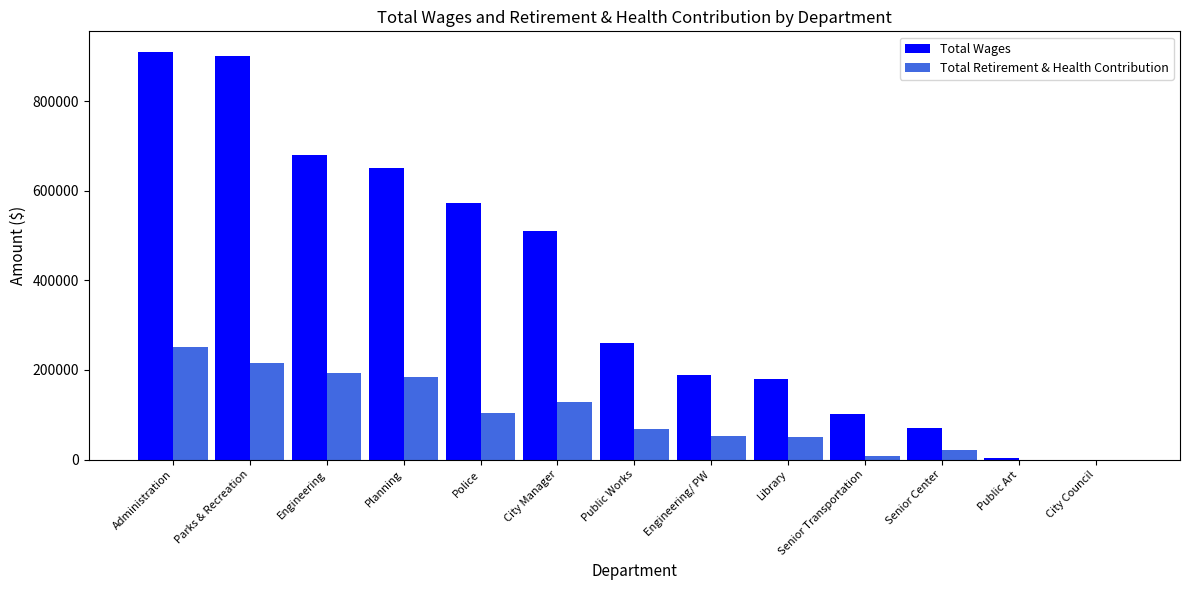

The Total Retirement & Health Contribution series shows 185170 at Planning. True or false?

True